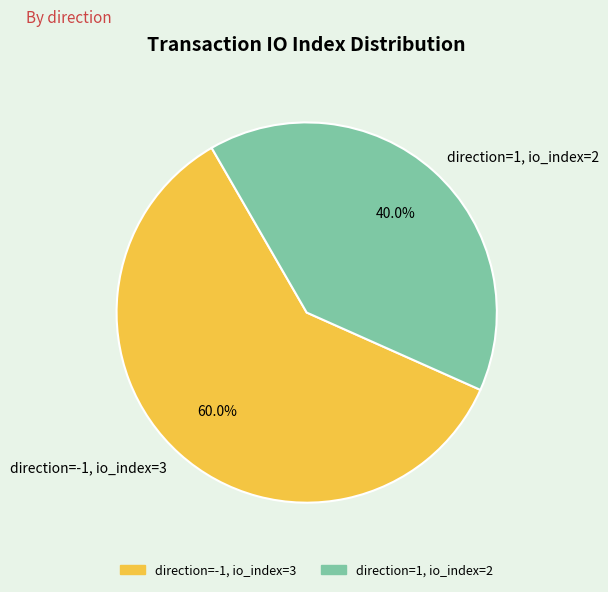

How many slices are in this pie chart?

2